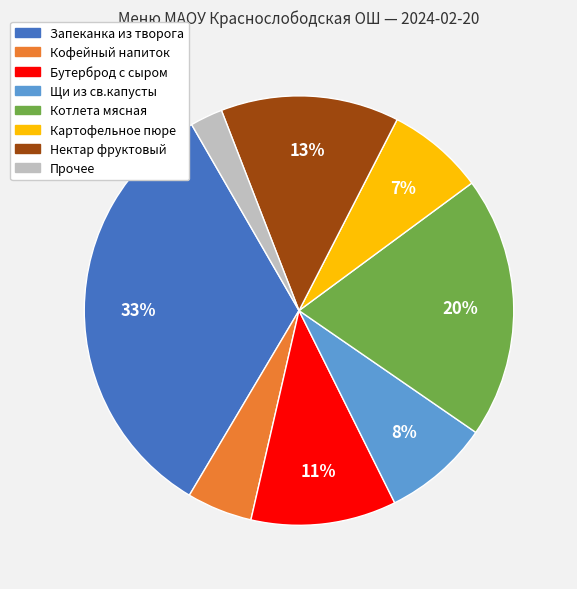

Does any single category account for the majority?

No